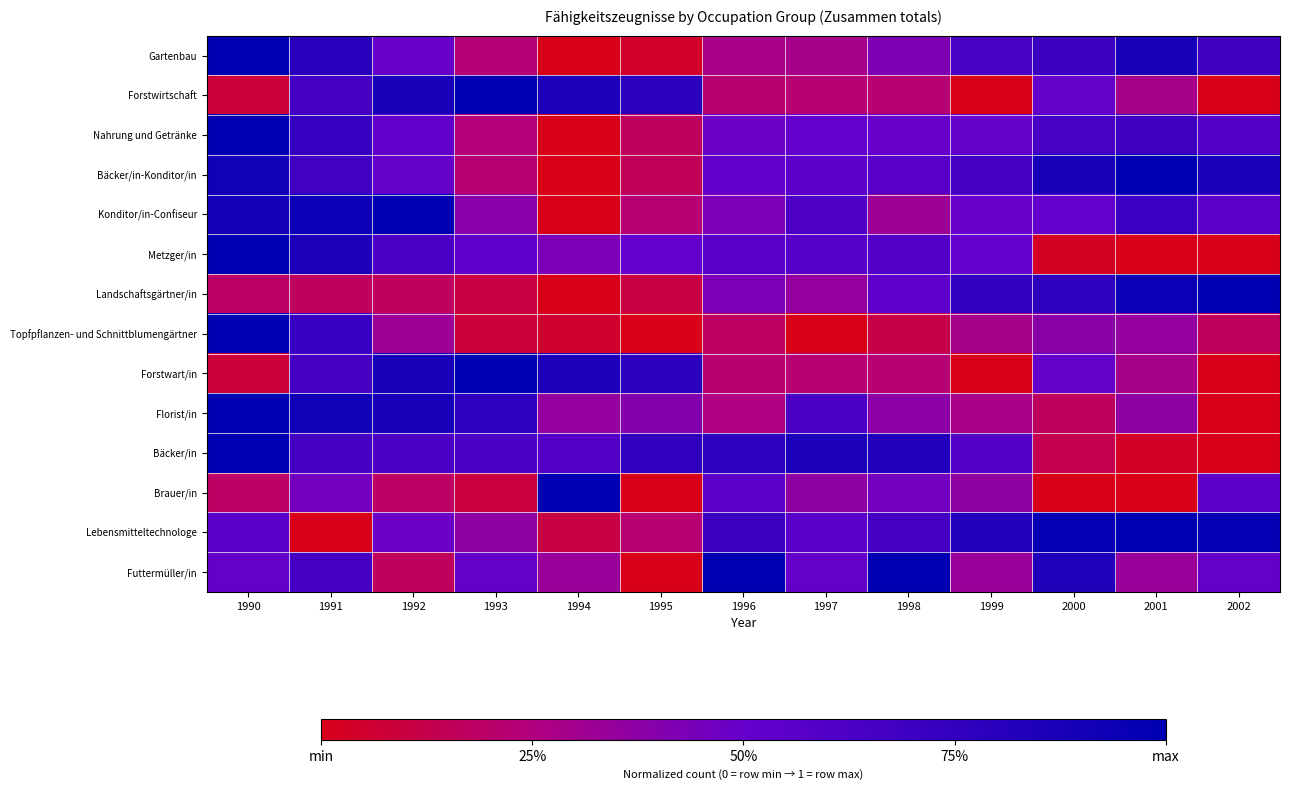

Which series has the largest range (max minus min)?

Gartenbau